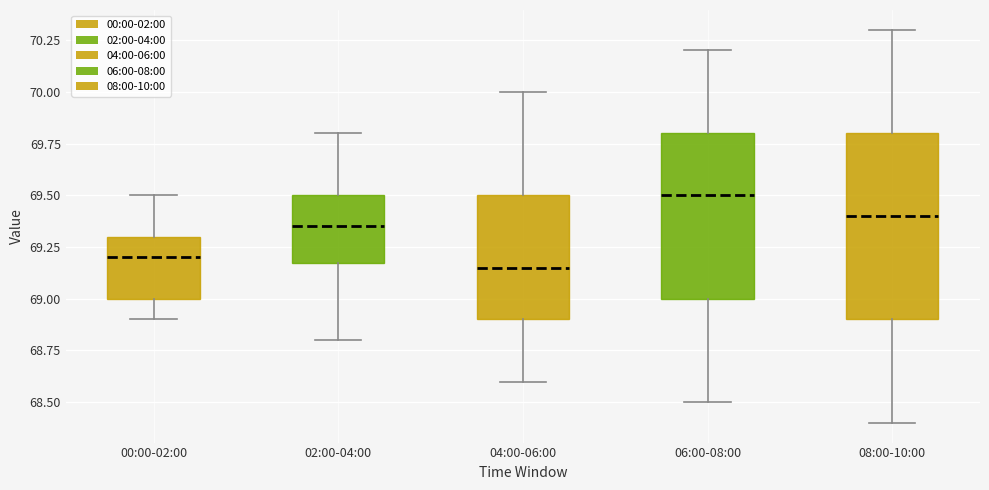

Reading left to right, read every box against the y-axis: the position of its median line, the range the box covers, and the ends of its whiskers. The values are not printed on the chart, so give them approximately, as read against the axis.

00:00-02:00: median 69.20, box 69.00 to 69.30, whiskers 68.90 to 69.50
02:00-04:00: median 69.35, box 69.20 to 69.50, whiskers 68.80 to 69.80
04:00-06:00: median 69.15, box 68.90 to 69.50, whiskers 68.60 to 70.00
06:00-08:00: median 69.50, box 69.00 to 69.80, whiskers 68.50 to 70.20
08:00-10:00: median 69.40, box 68.90 to 69.80, whiskers 68.40 to 70.30